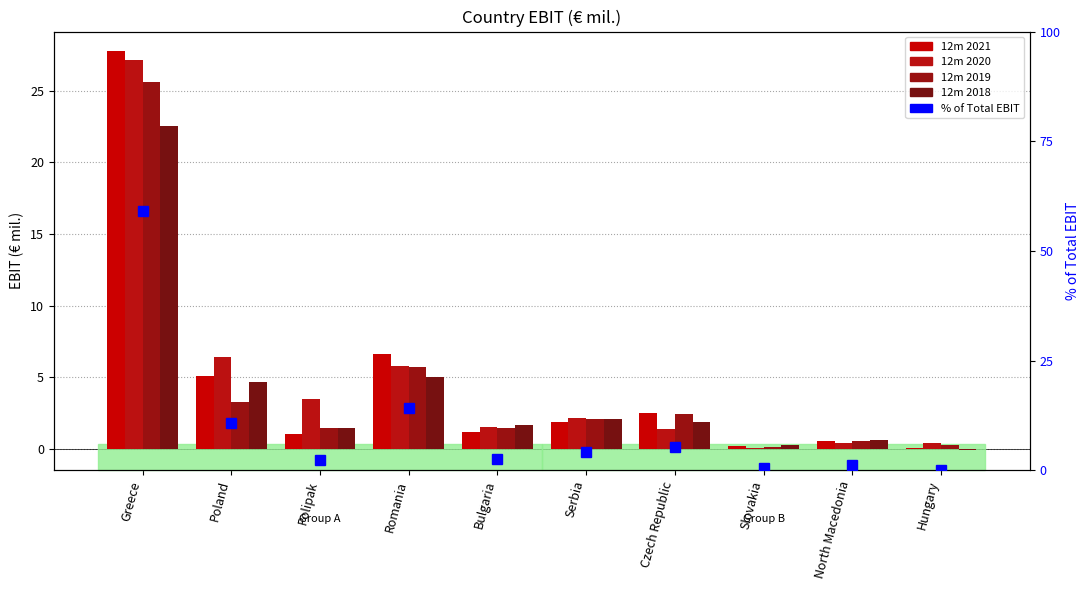

True or false: 12m 2019 has a value of 0.5 at Serbia.

False